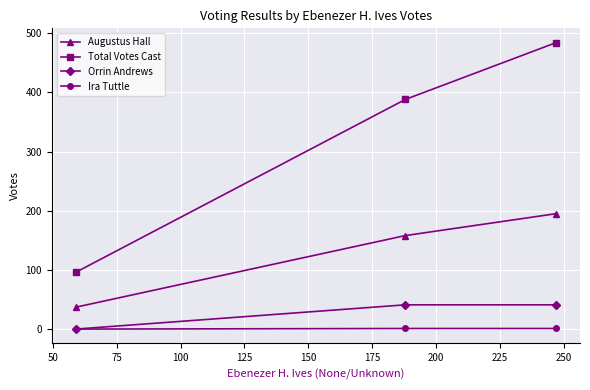

At how many categories does at least one series exceed 113?

2